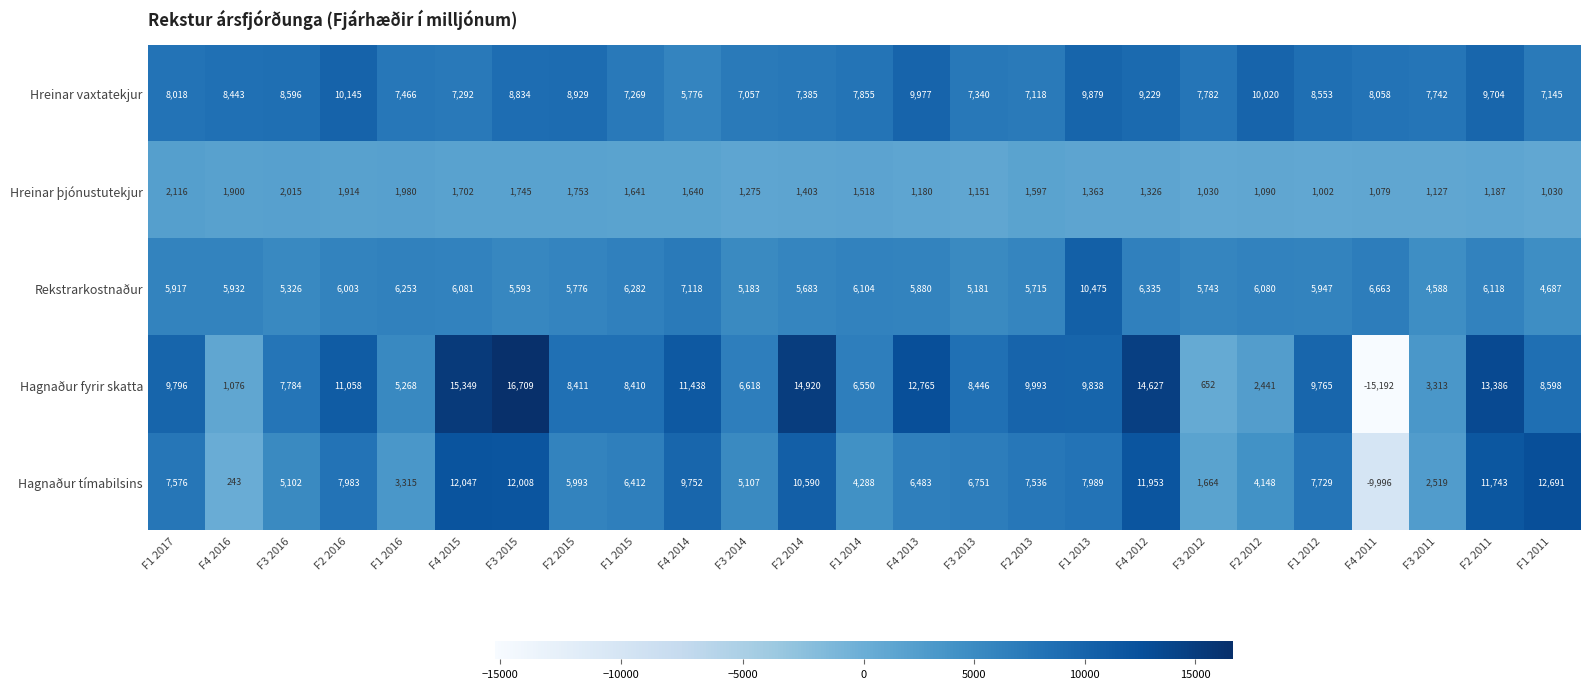

Where is Hagnaður tímabilsins nearest to the value 1347?

F3 2012